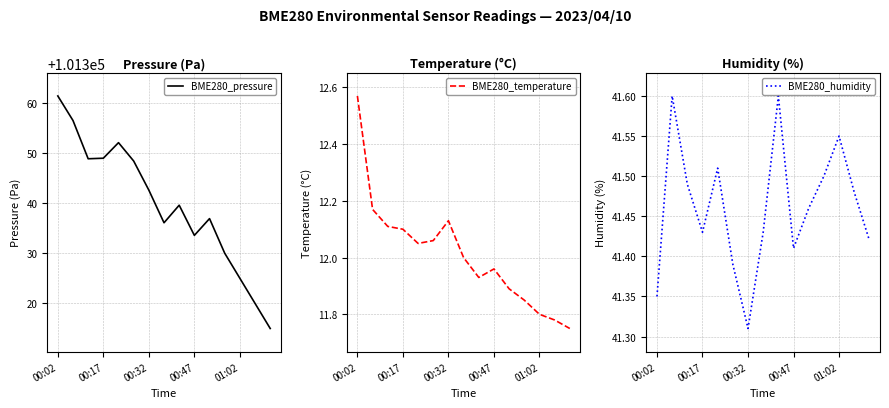

The BME280_humidity series shows 41.6 at 8. True or false?

True